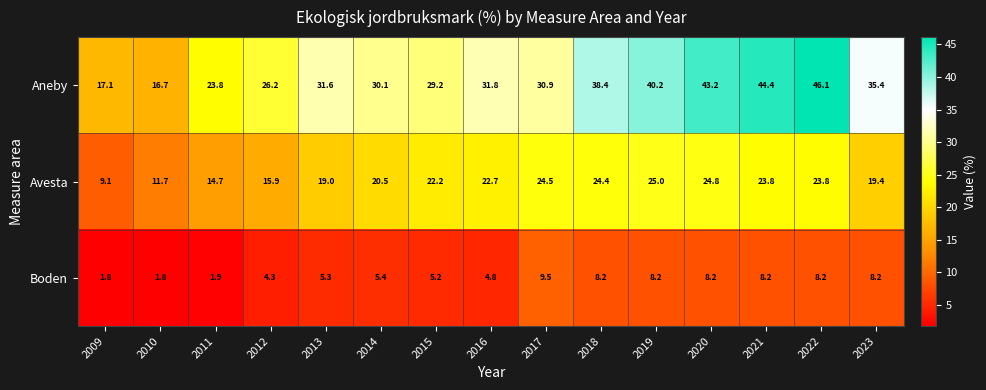

At 2020, list the series in order from smallest to largest.

Boden, Avesta, Aneby